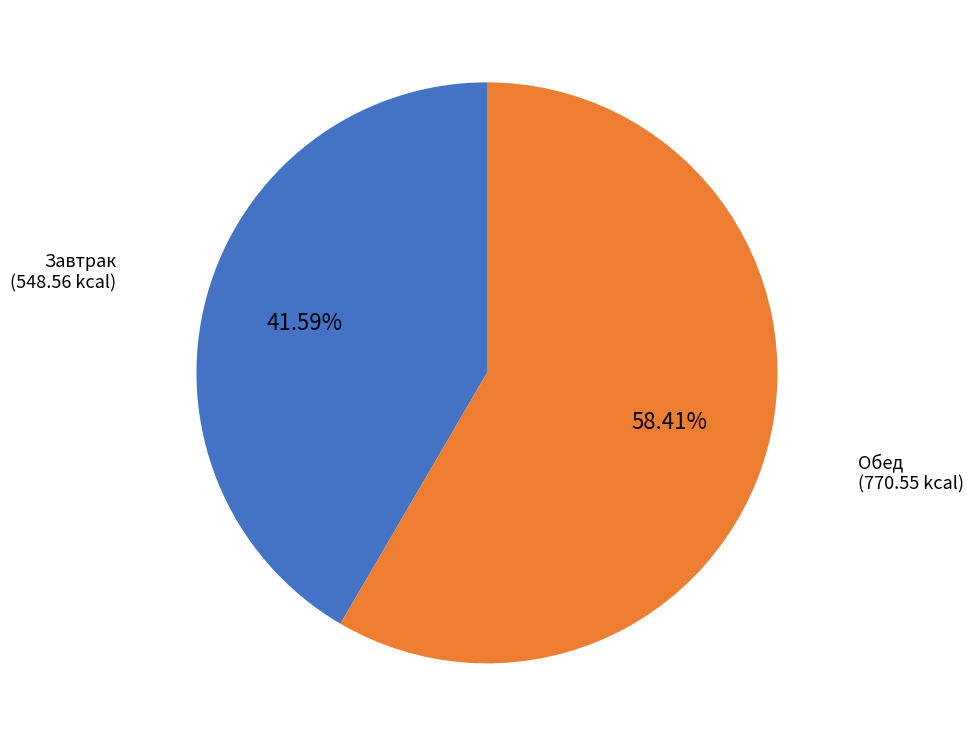

To the nearest percent, what is the average slice percentage?

50%